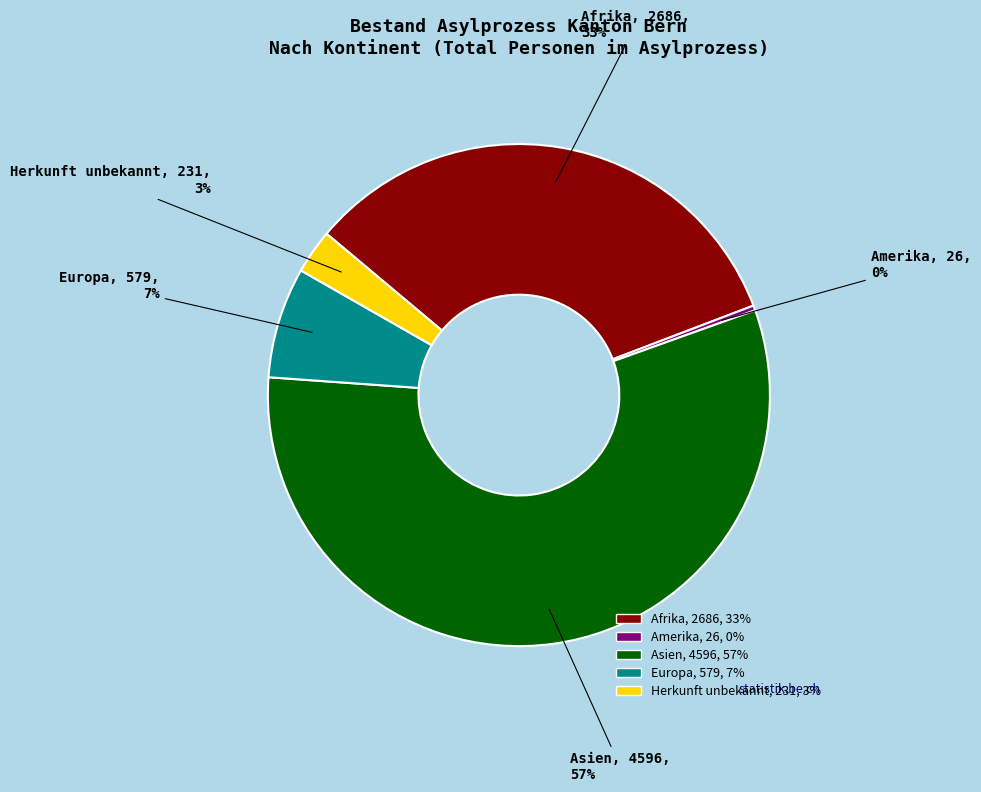

Is there a majority slice in this chart?

Yes